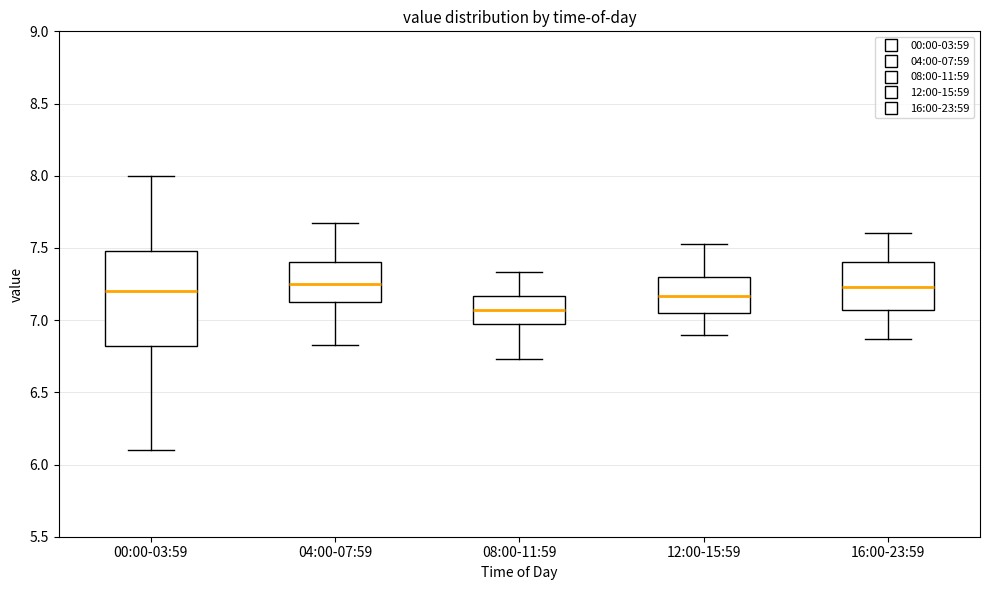

Reading left to right, read every box against the y-axis: the position of its median line, the range the box covers, and the ends of its whiskers. The values are not printed on the chart, so give them approximately, as read against the axis.

00:00-03:59: median 7.20, box 6.80 to 7.50, whiskers 6.10 to 8.00
04:00-07:59: median 7.25, box 7.10 to 7.40, whiskers 6.85 to 7.65
08:00-11:59: median 7.05, box 6.95 to 7.15, whiskers 6.75 to 7.35
12:00-15:59: median 7.15, box 7.05 to 7.30, whiskers 6.90 to 7.55
16:00-23:59: median 7.25, box 7.05 to 7.40, whiskers 6.85 to 7.60